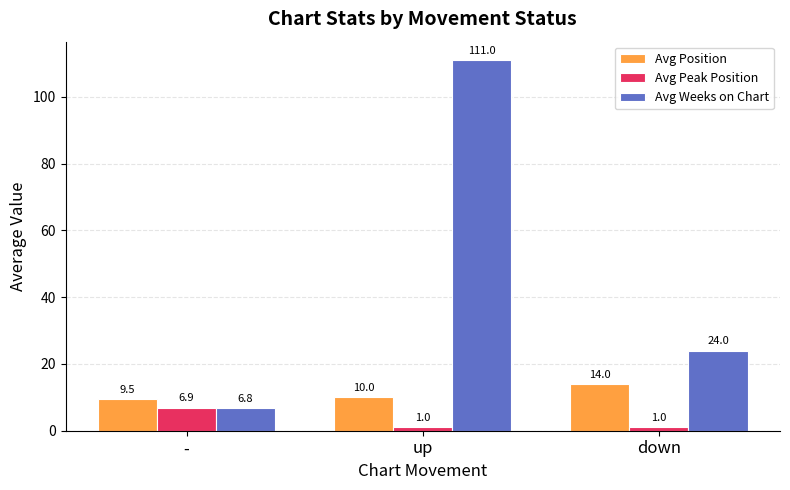

What is the greatest value displayed?

111.0